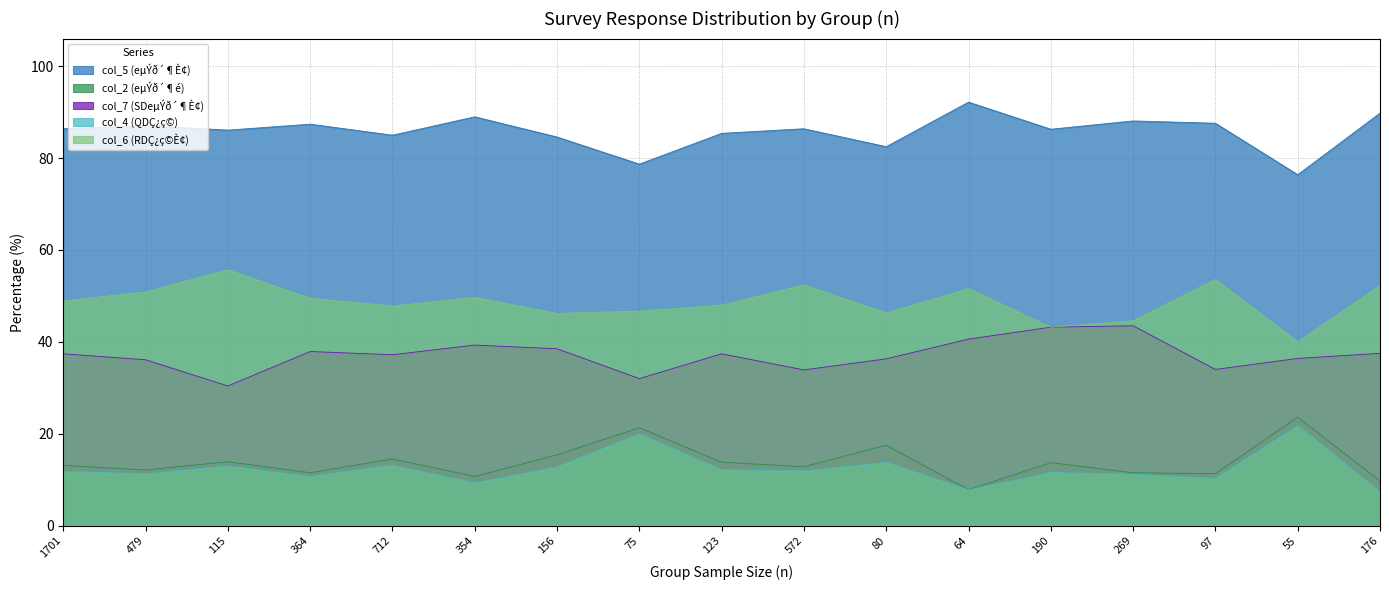

The value of col_6 (RDÇ¿ç©È¢) at 156 is 46.2. True or false?

True